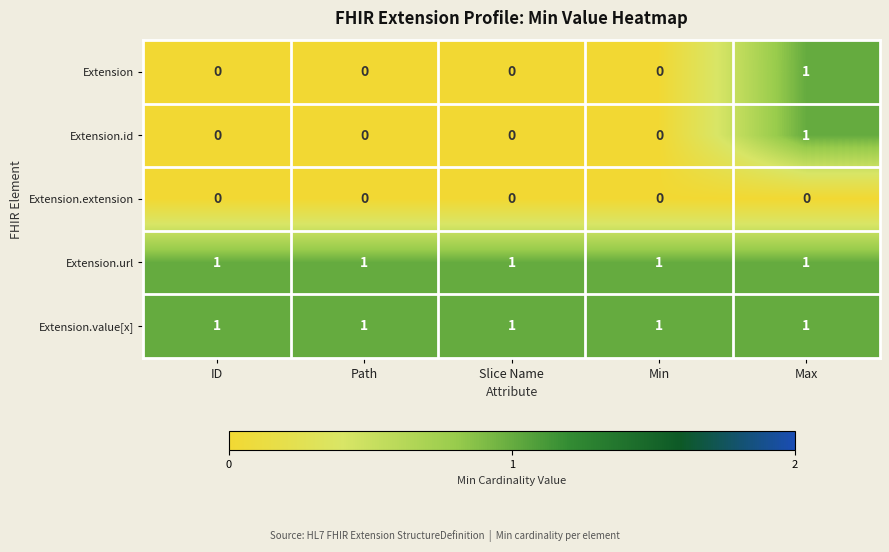

True or false: Extension has a value of 0 at Min.

True